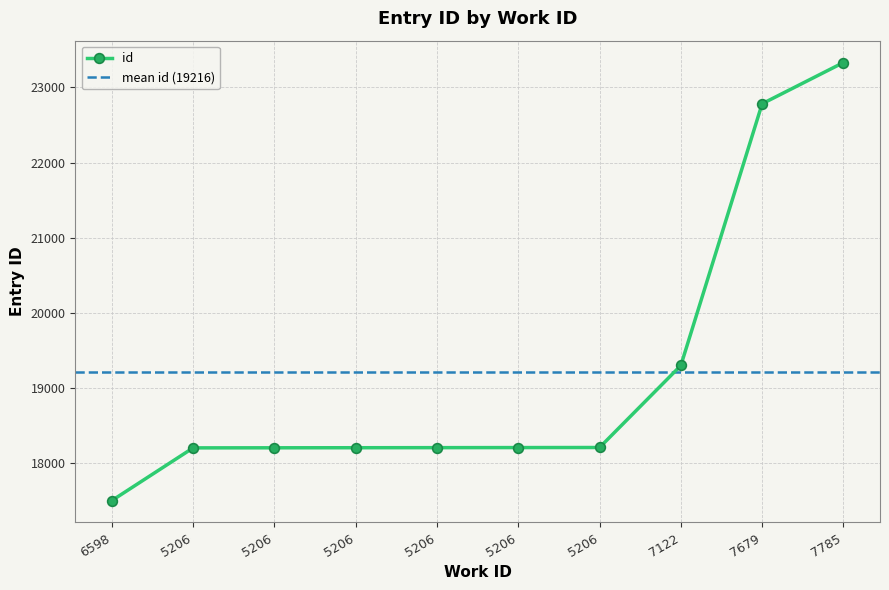

Rank the categories by value from highest to lowest.

7785, 7679, 7122, 5206, 5206, 5206, 5206, 5206, 5206, 6598